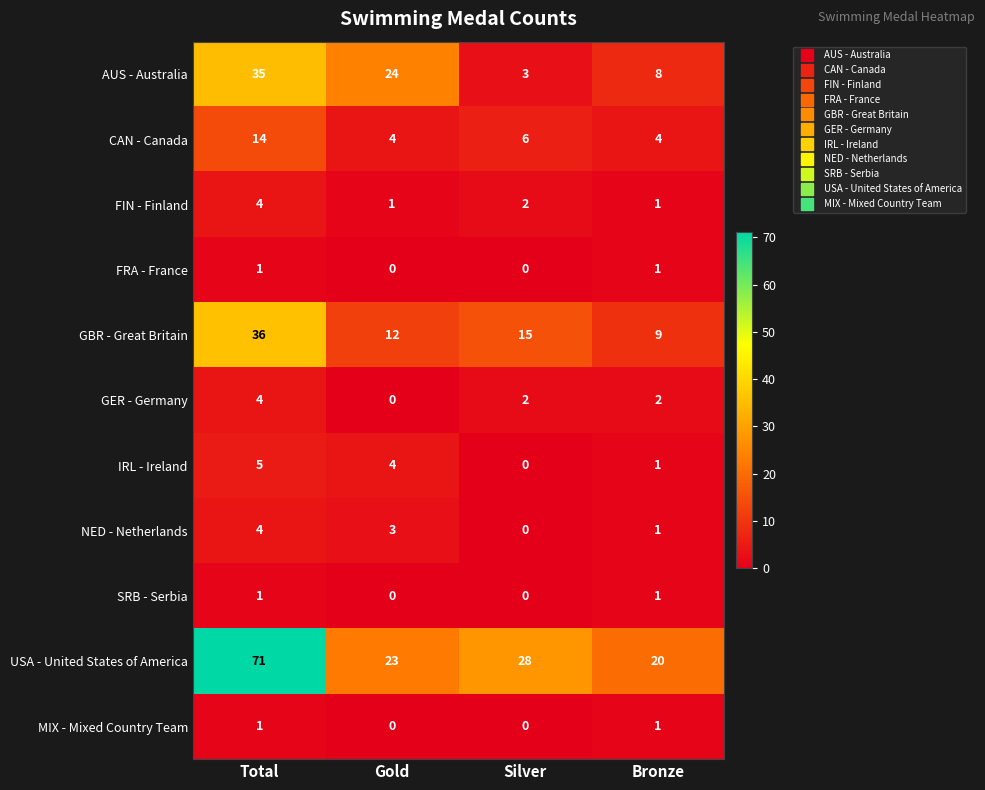

At which label does GBR - Great Britain reach its peak?

Total